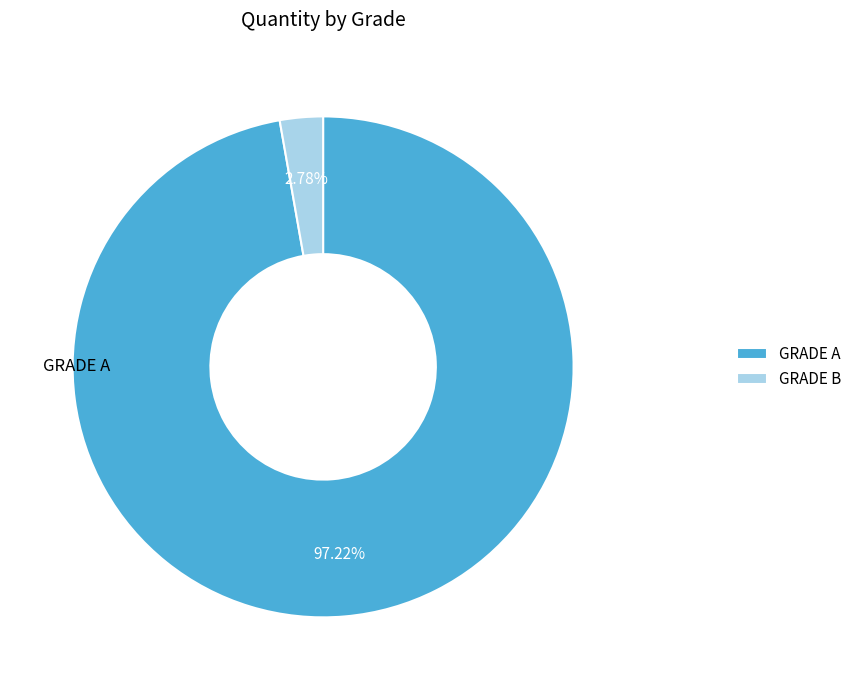

To the nearest percent, what is the difference between the GRADE B and GRADE A slice percentages?

94%